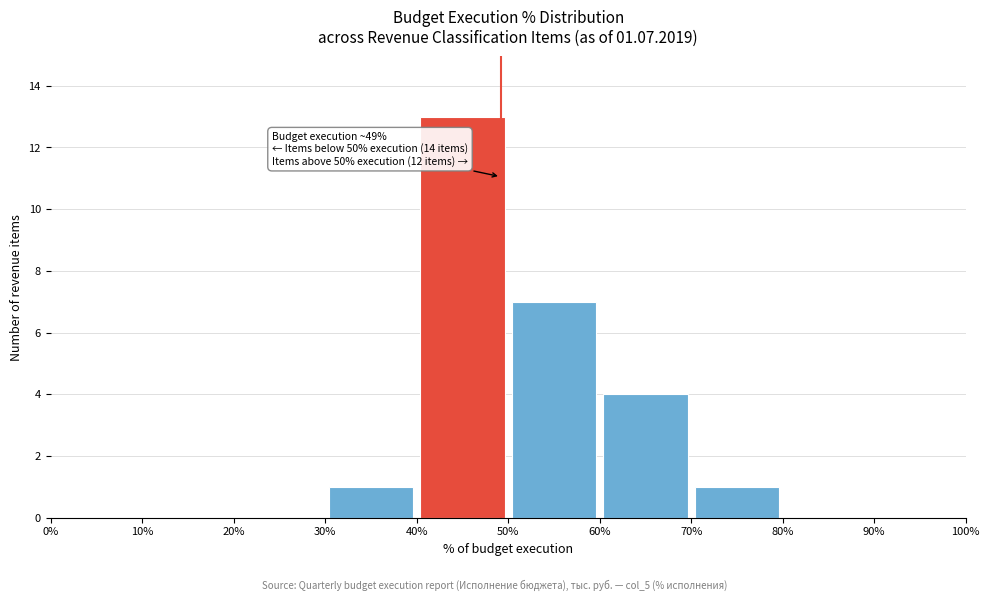

Over which range of the x-axis is the bar tallest?

40% to 50%